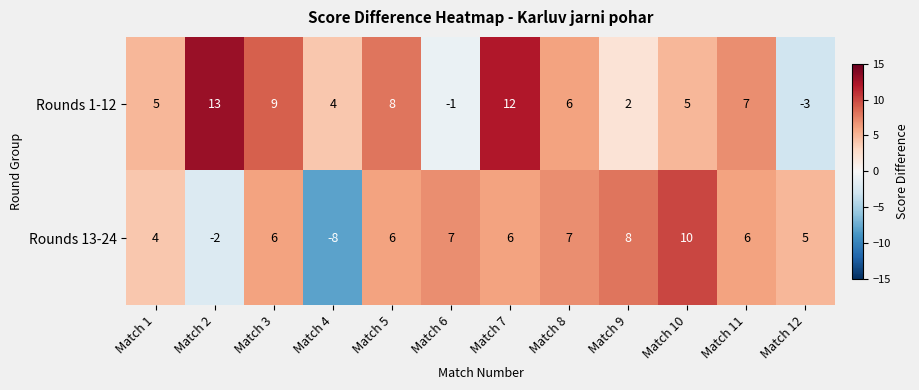

What is the sum of the Rounds 1-12 values at Match 11 and Match 5?

15